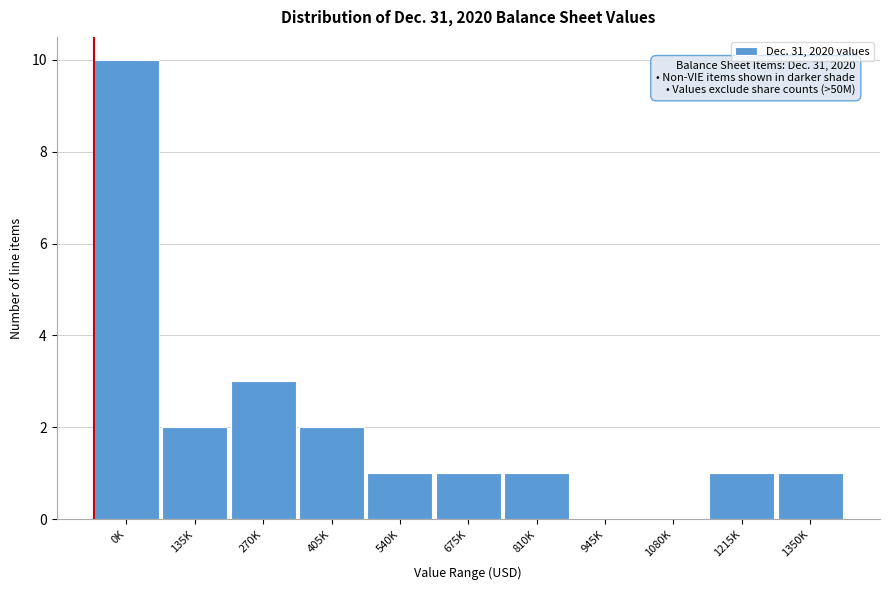

Reading left to right, list all the values displayed in this chart.

0K=10	135K=2	270K=3	405K=2	540K=1	675K=1	810K=1	945K=0	1080K=0	1215K=1	1350K=1